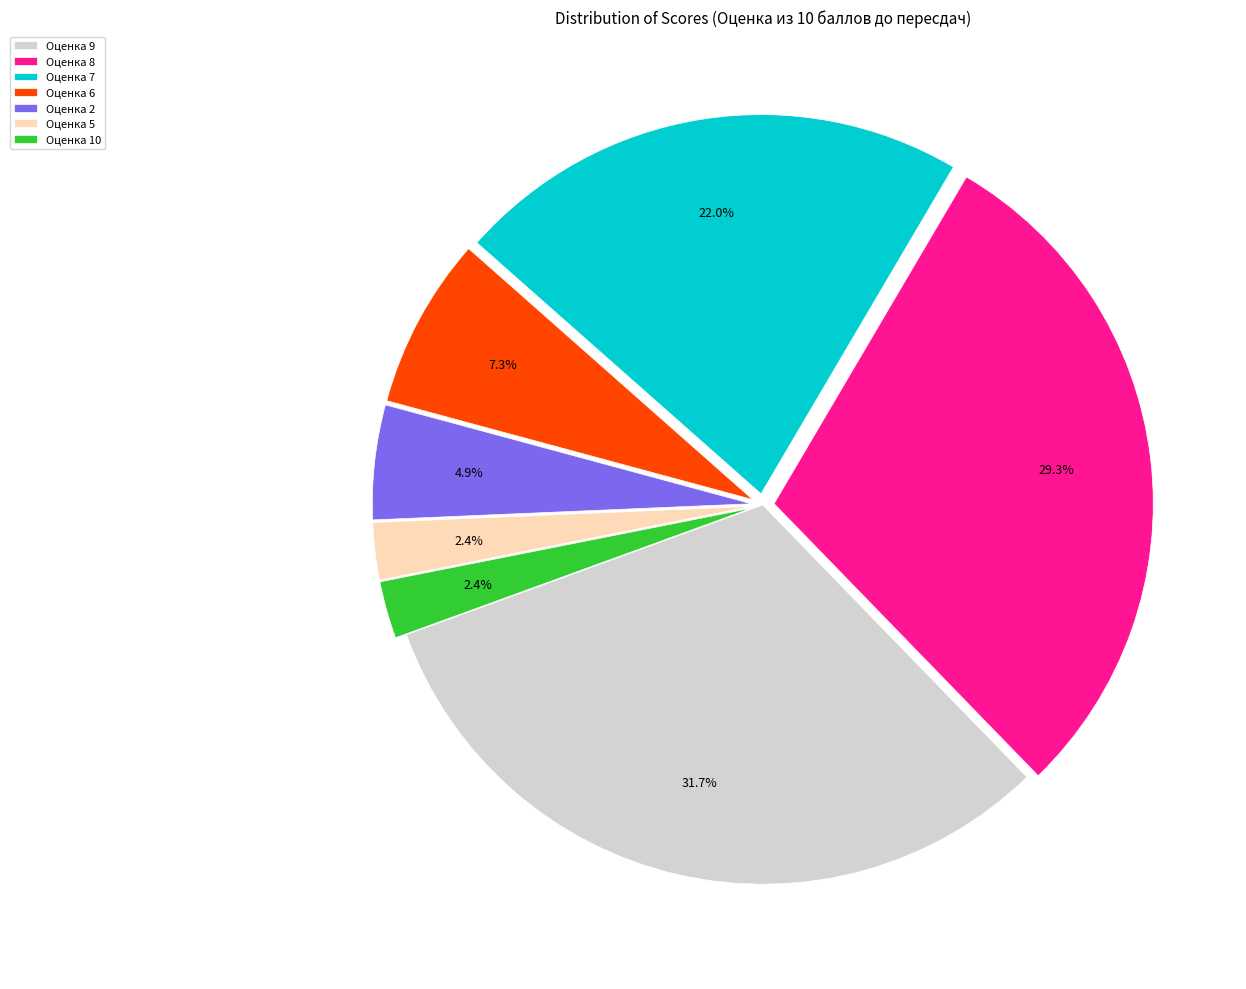

Is the sum of Оценка 5 and Оценка 2 greater than half?

No